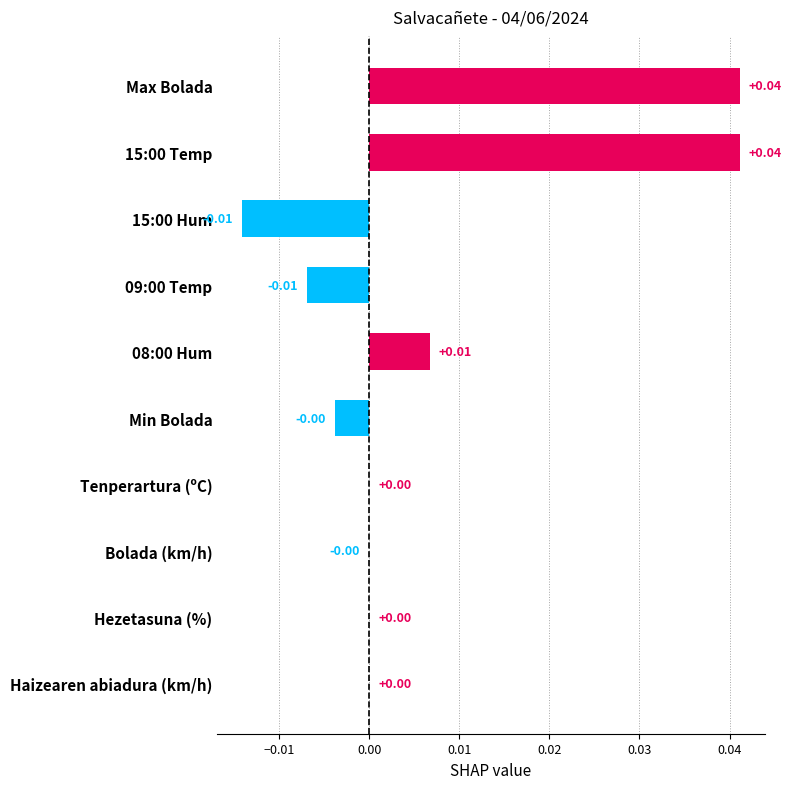

How many distinct data groups are displayed?

1